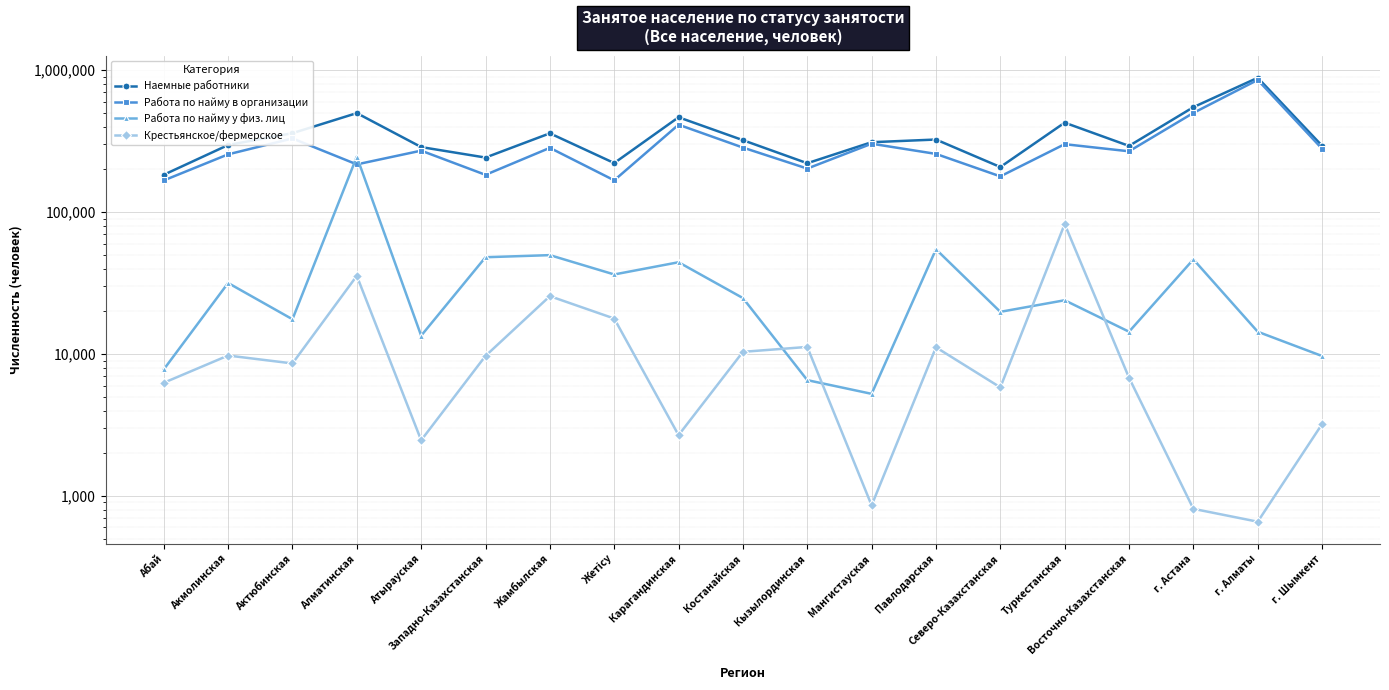

What is the value of the Наемные работники point at the 19th from the left?

293617